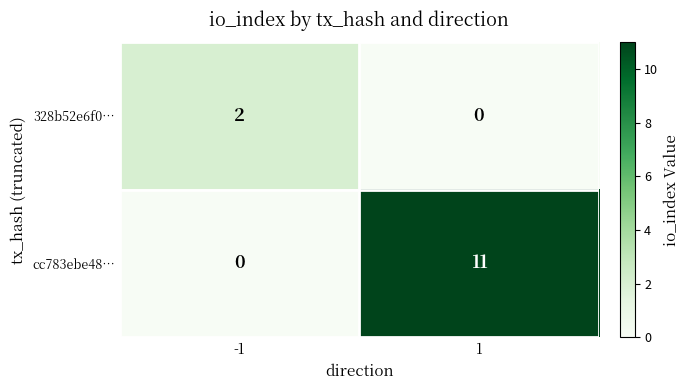

True or false: 328b52e6f0… has a value of 0 at 1.

True